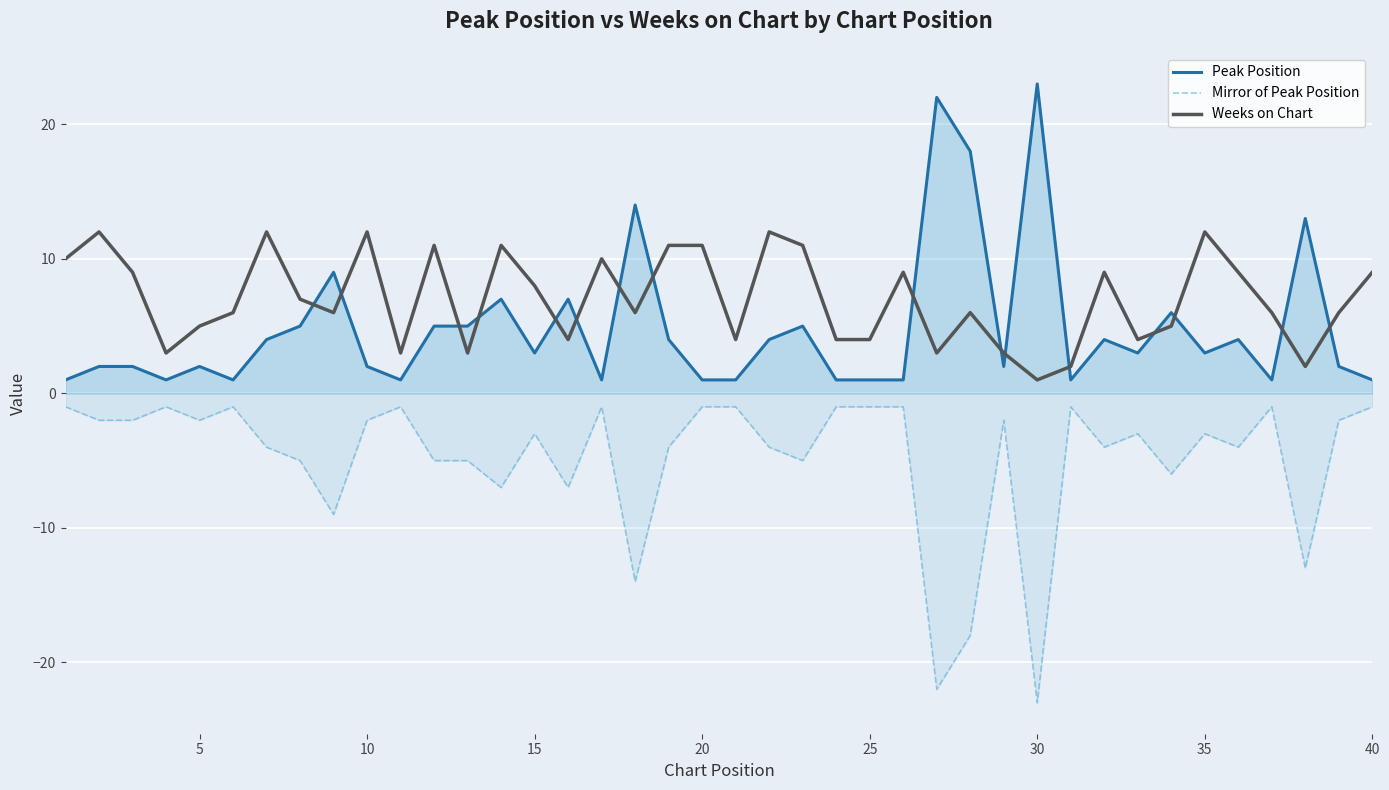

How many distinct data groups are displayed?

3